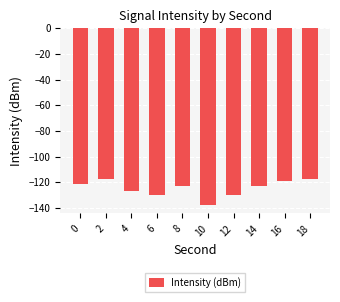

What is the minimum value shown in the chart?

-137.6